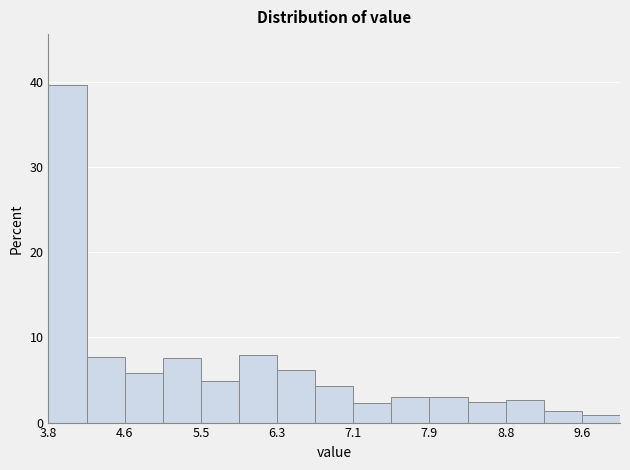

Reading left to right, transcribe this chart: for each bar, give the range it covers on the x-axis and its height. Neither the bar edges nor the heights are printed on the chart, so give them approximately, as read against the axes.

3.8 to 4.2: 40
4.2 to 4.6: 8
4.6 to 5.0: 6
5.0 to 5.5: 8
5.5 to 5.9: 5
5.9 to 6.3: 8
6.3 to 6.7: 6
6.7 to 7.1: 4
7.1 to 7.5: 2
7.5 to 7.9: 3
7.9 to 8.3: 3
8.3 to 8.8: 2
8.8 to 9.2: 3
9.2 to 9.6: 1
9.6 to 10.0: under 1